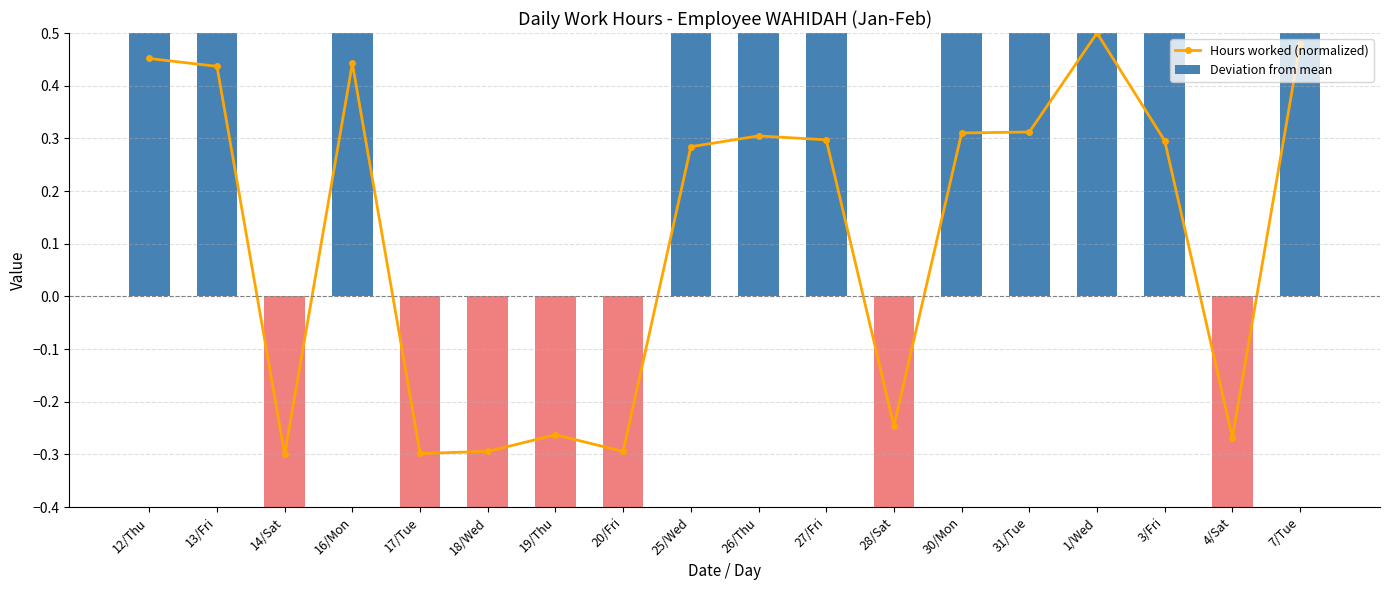

Does the chart contain any negative values?

Yes